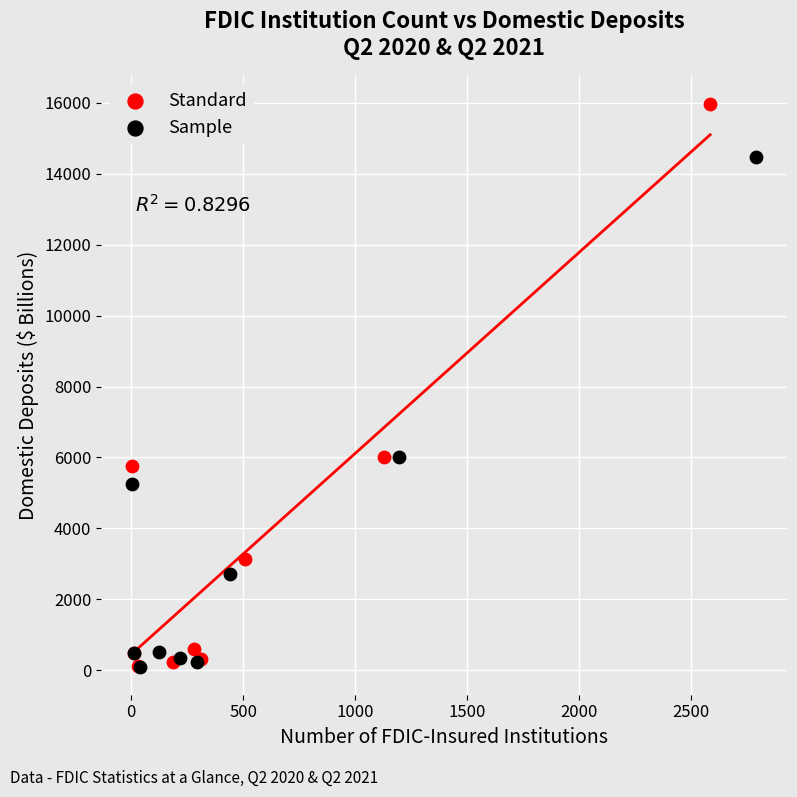

Which series contains the highest Y value?

Standard